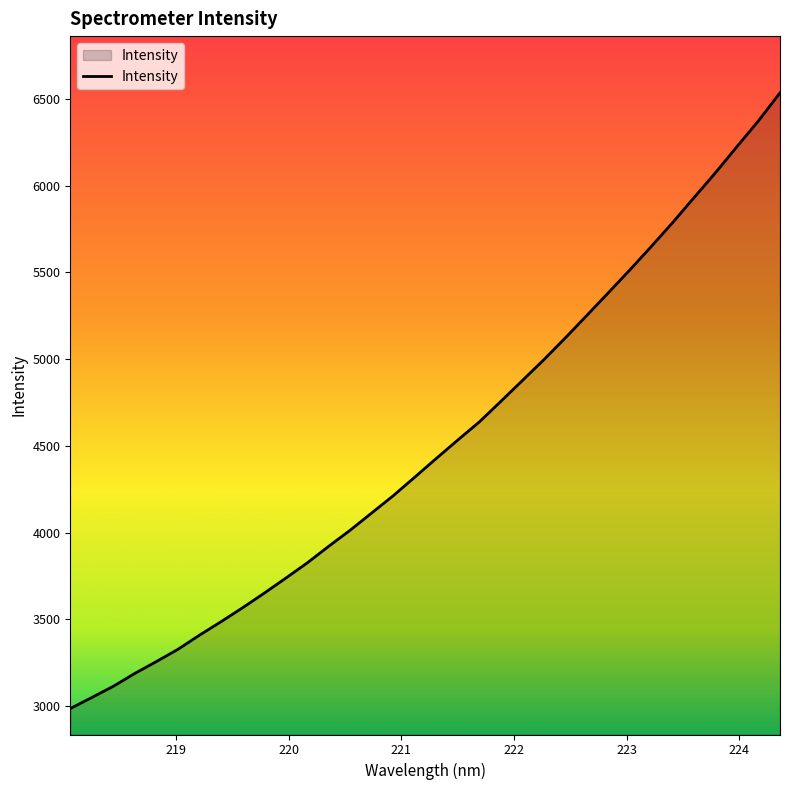

What is the minimum value shown in the chart?

2986.6